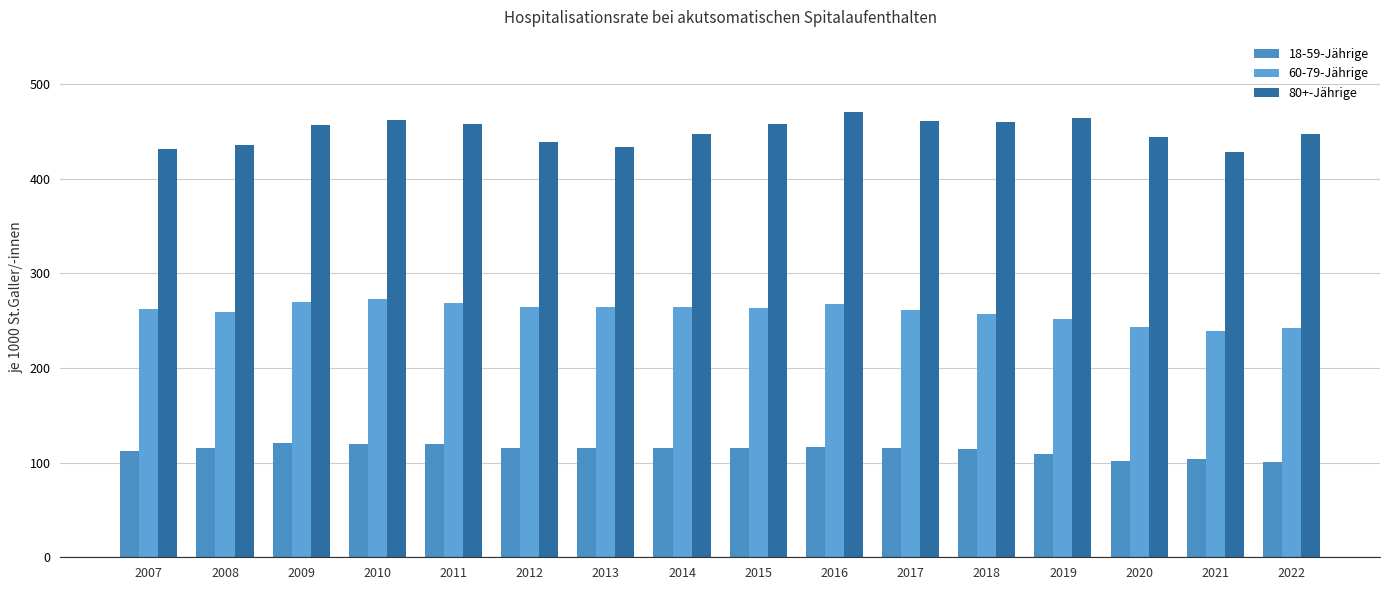

Are the bars grouped side by side (vs. stacked)?

Yes